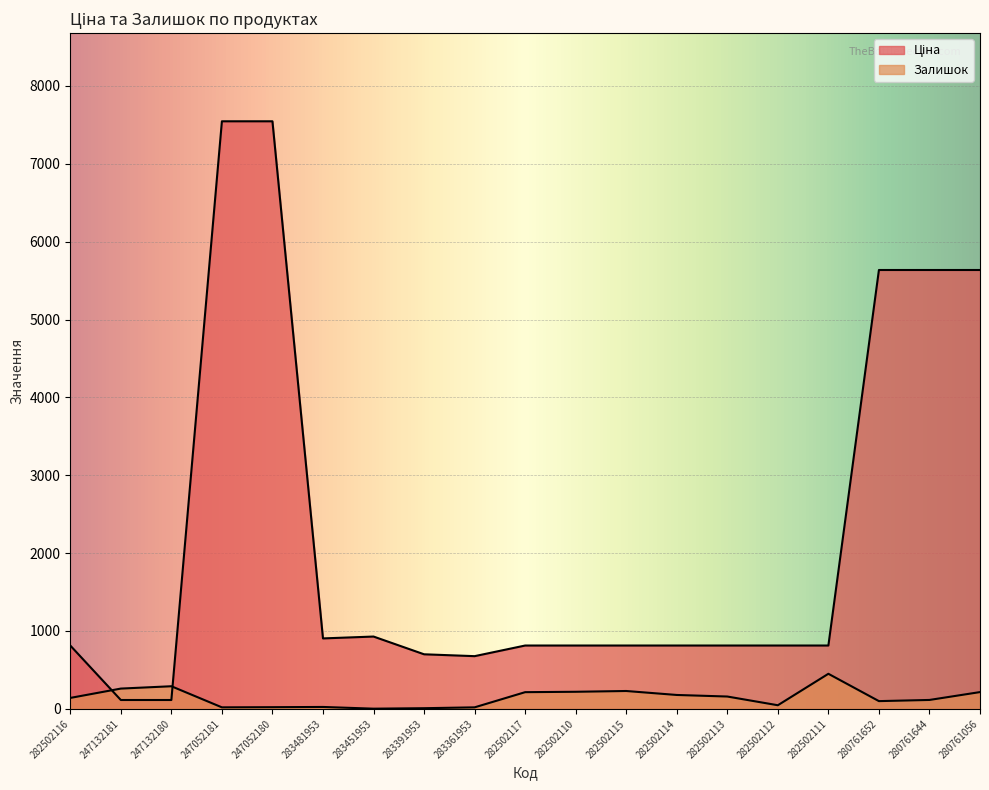

Which series has the widest spread of values?

Ціна